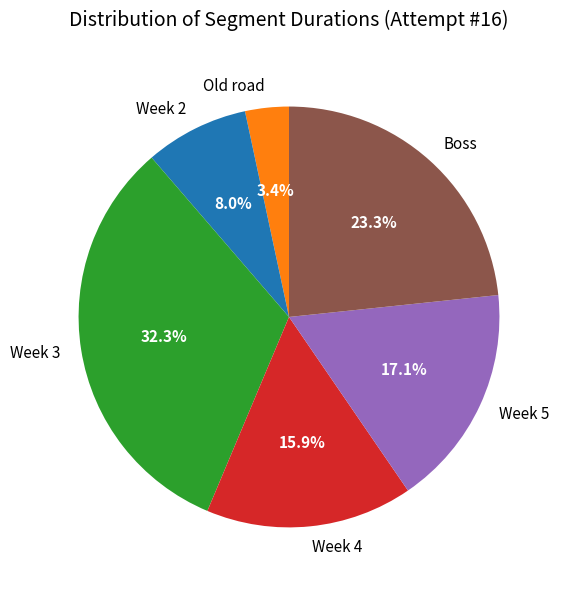

Rank the categories by value from highest to lowest.

Week 3, Boss, Week 5, Week 4, Week 2, Old road